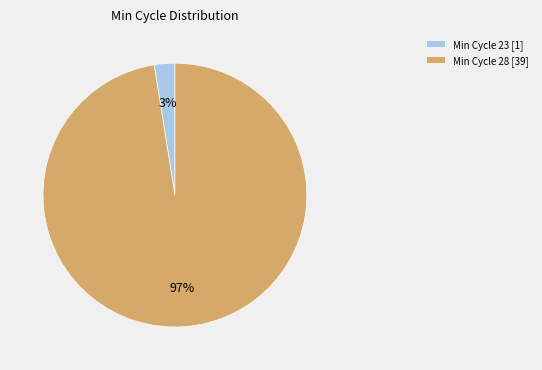

What is the smallest slice in the pie chart?

Min Cycle 23 [1]